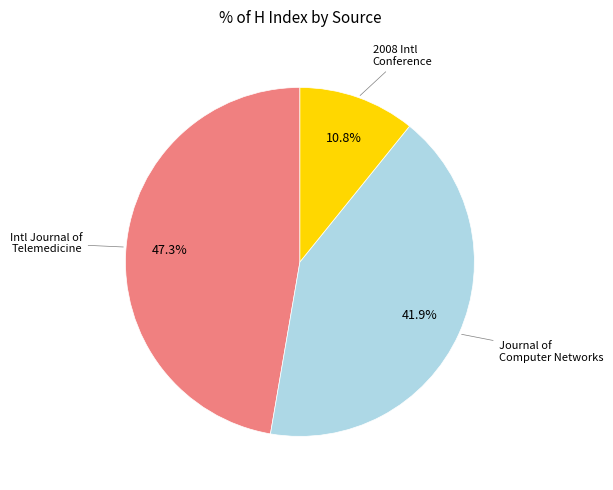

Count the number of slices in the pie.

3